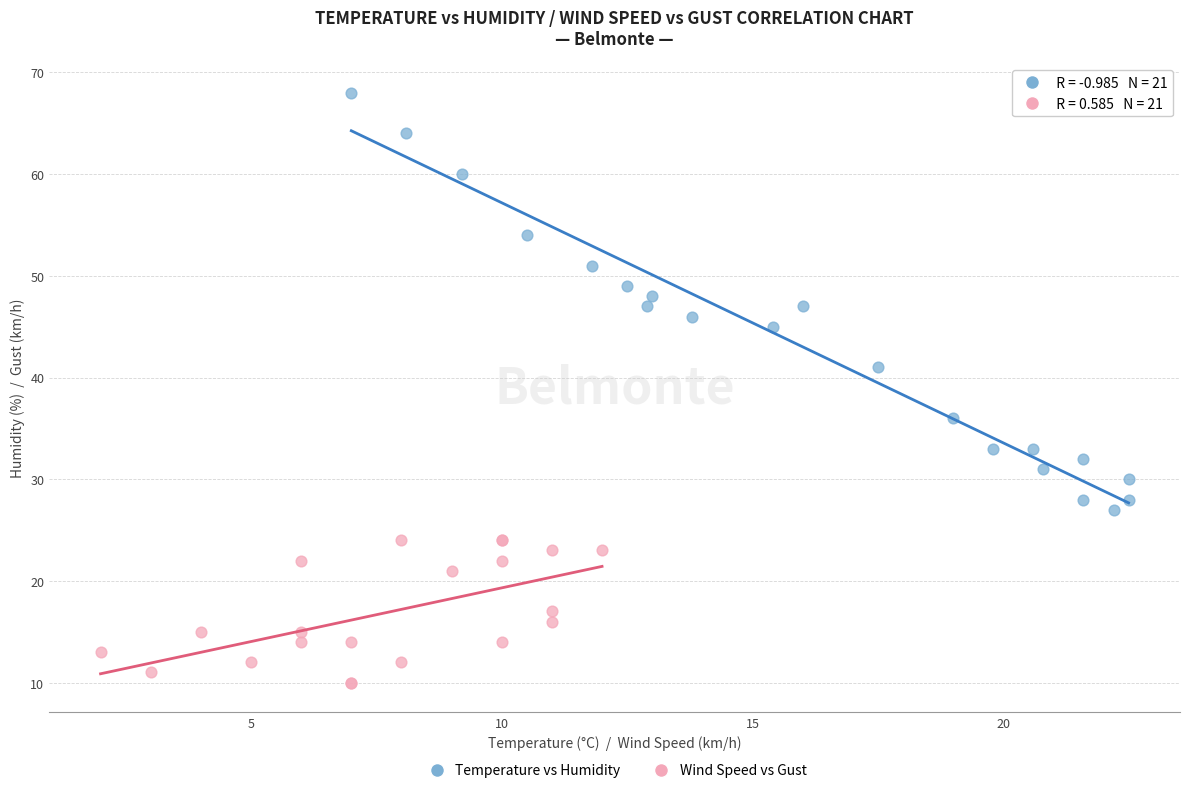

Which series contains the lowest Y value?

Wind Speed vs Gust